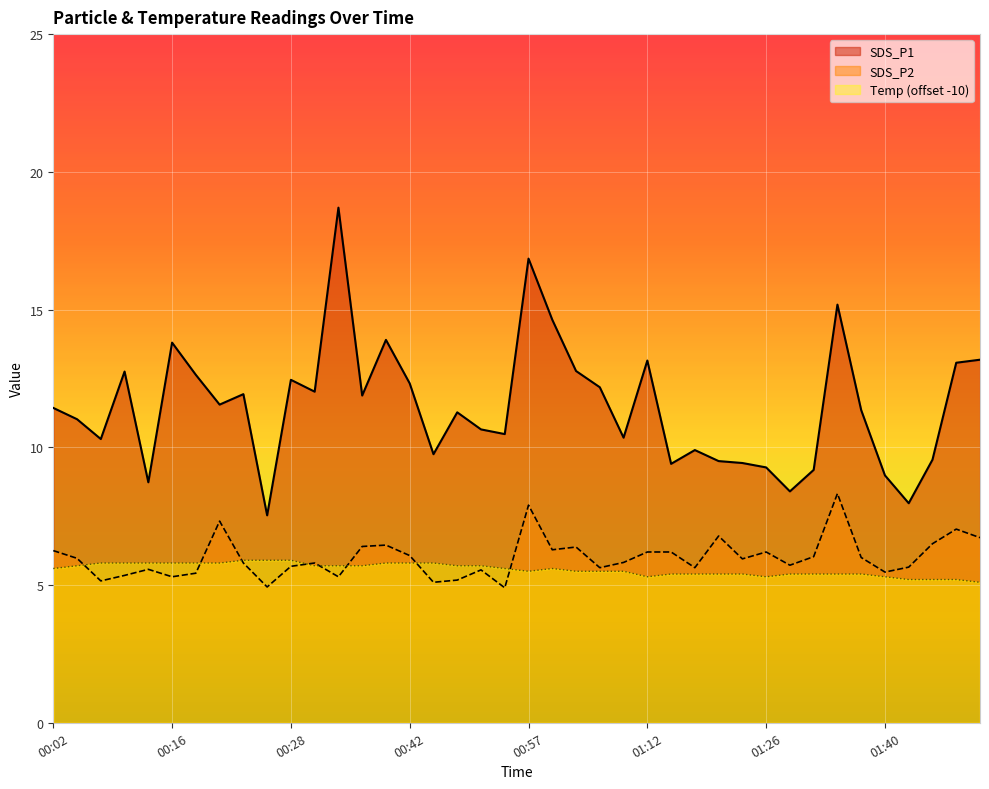

How many lines are shown in the chart?

3